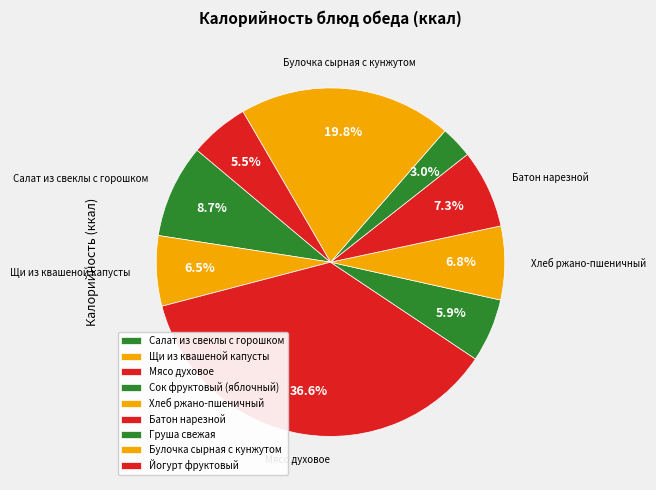

To the nearest percent, what percentage of the pie is Булочка сырная с кунжутом?

20%